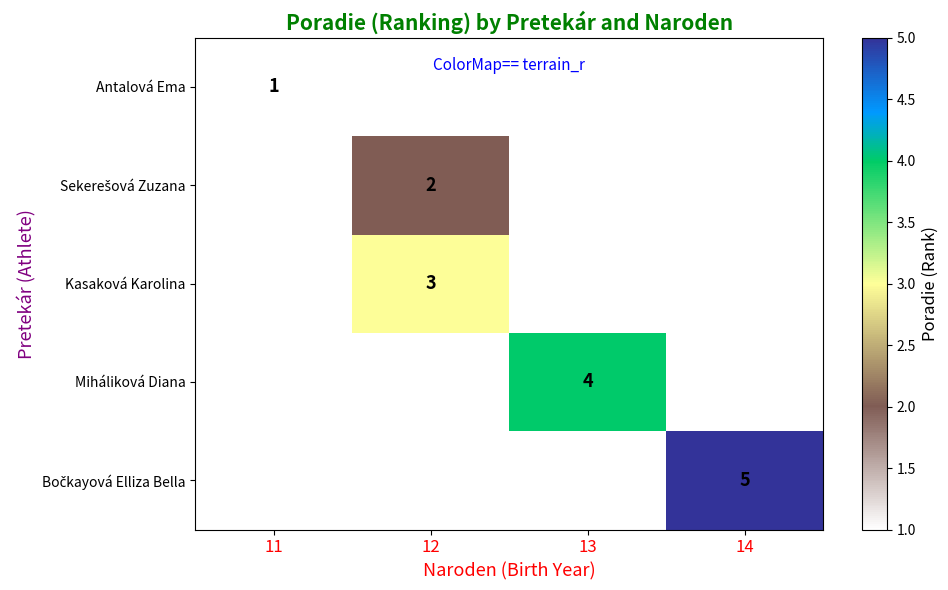

At how many categories does at least one series exceed 3?

2